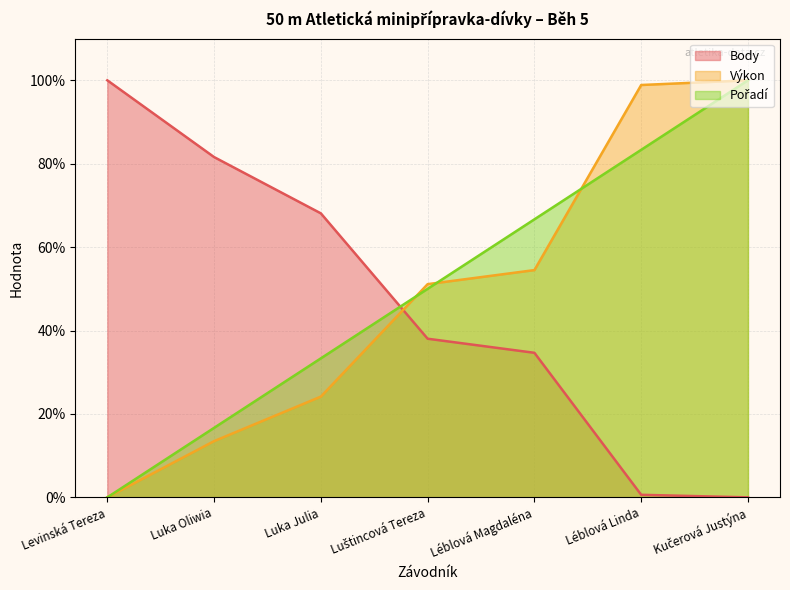

What is the average value of the Pořadí series?

50.0